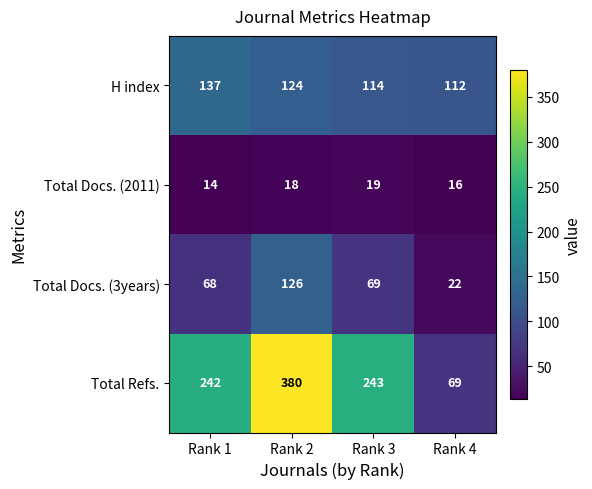

What is the sum of the Total Refs. values at Rank 3 and Rank 4?

312